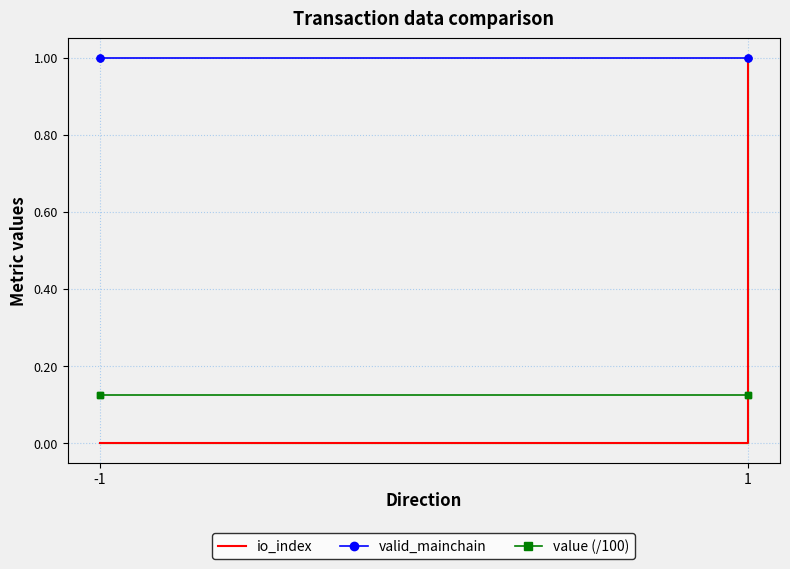

After their last crossing, which series has the higher values: io_index or value (/100)?

io_index